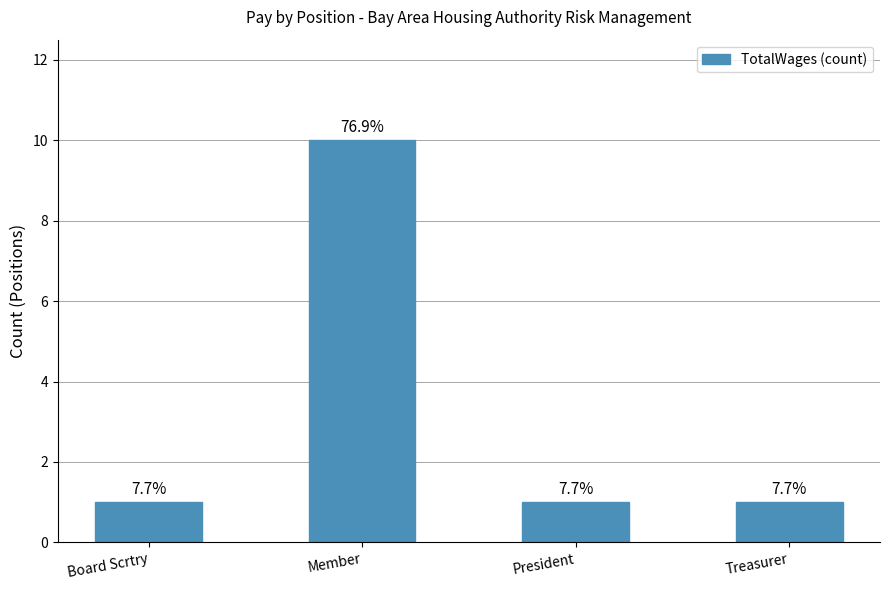

Reading left to right, extract all data points from this chart.

1	10	1	1